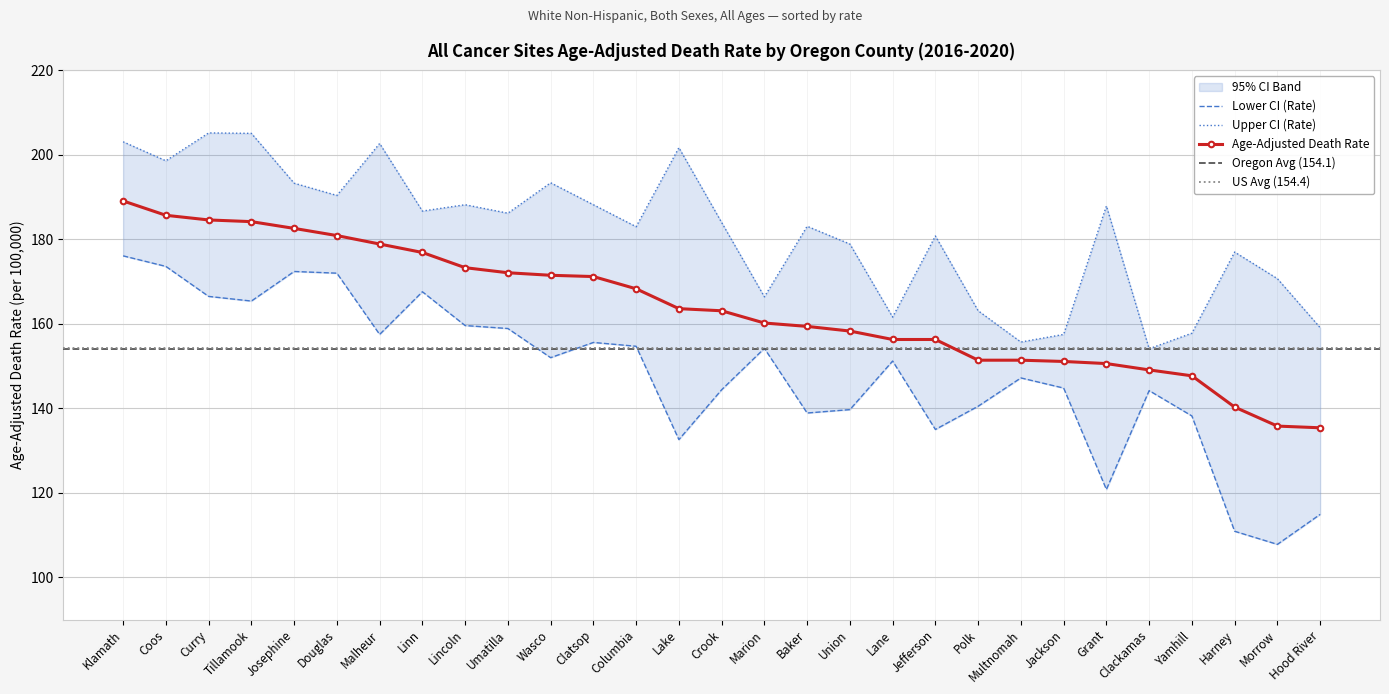

What is the label of the 1st point from the left?

Klamath